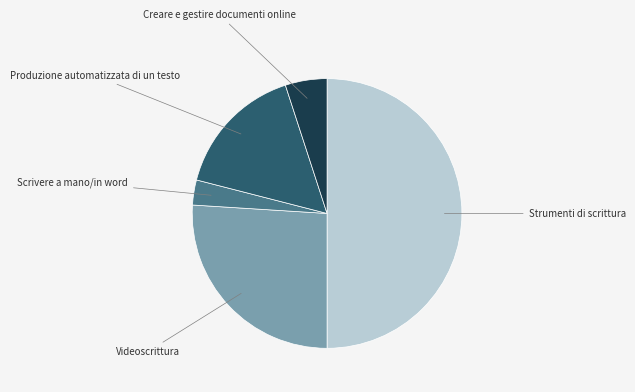

Combined, do Strumenti di scrittura and Videoscrittura account for over 50%?

Yes